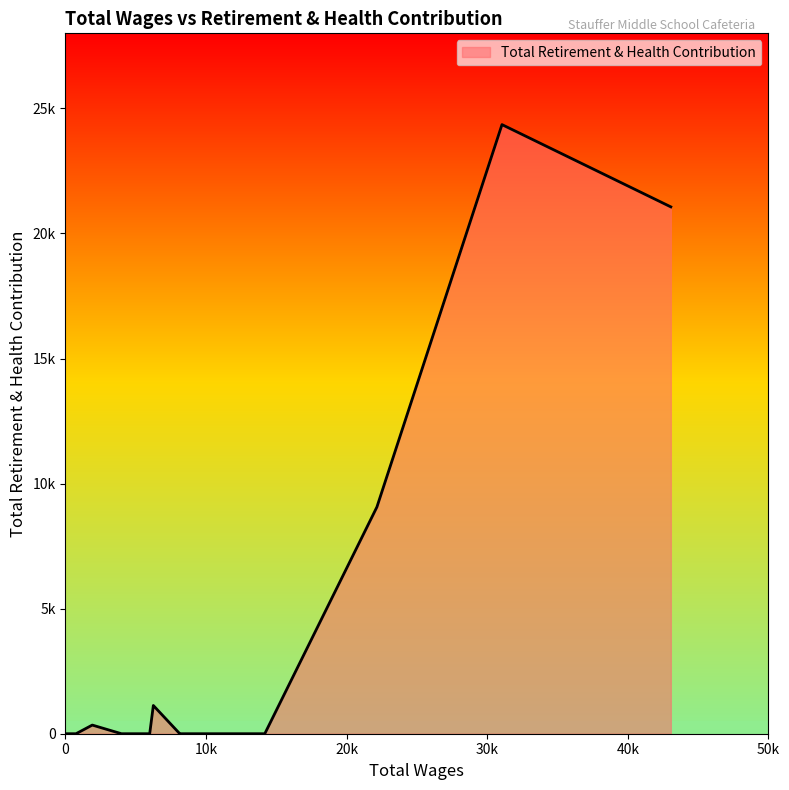

Does the chart have visible grid lines?

No